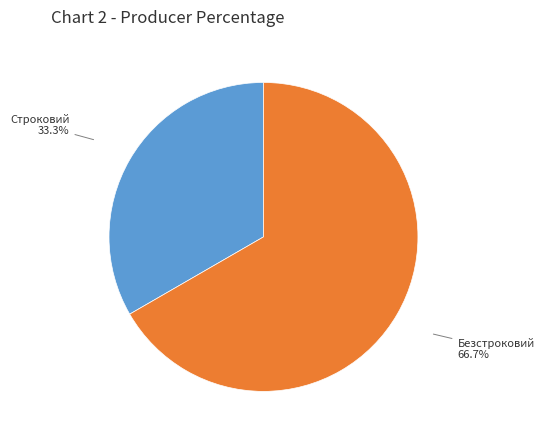

Is there any slice that represents more than half of the pie?

Yes